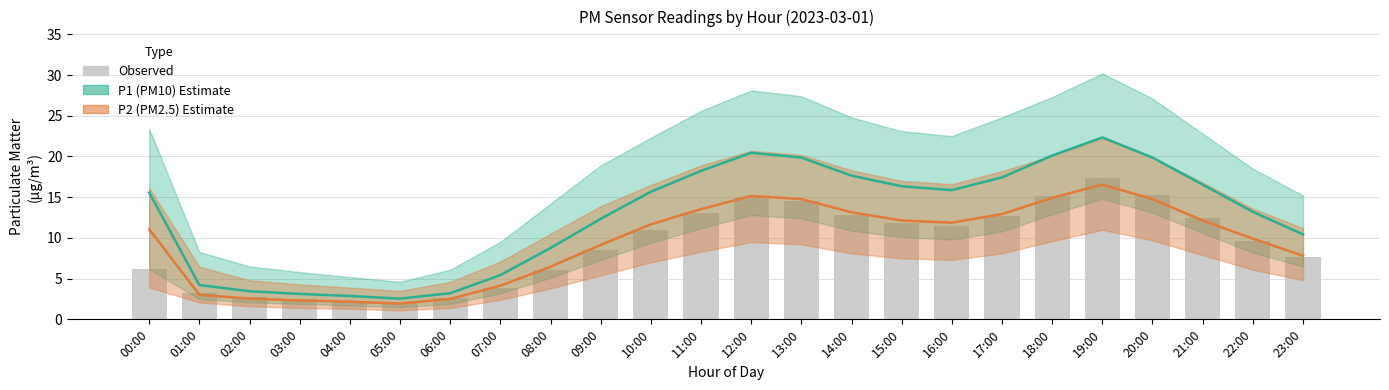

What is the approximate value of Observed at 20:00?

15.3